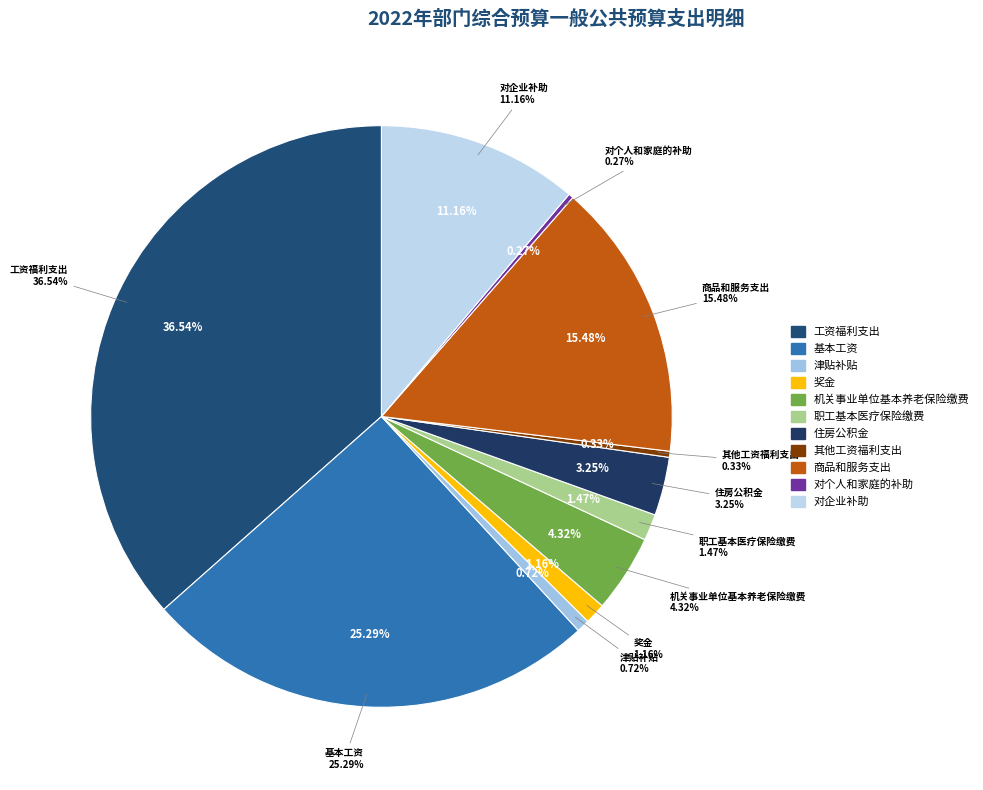

What is the total percentage of 对企业补助 and 对个人和家庭的补助?

11.4%